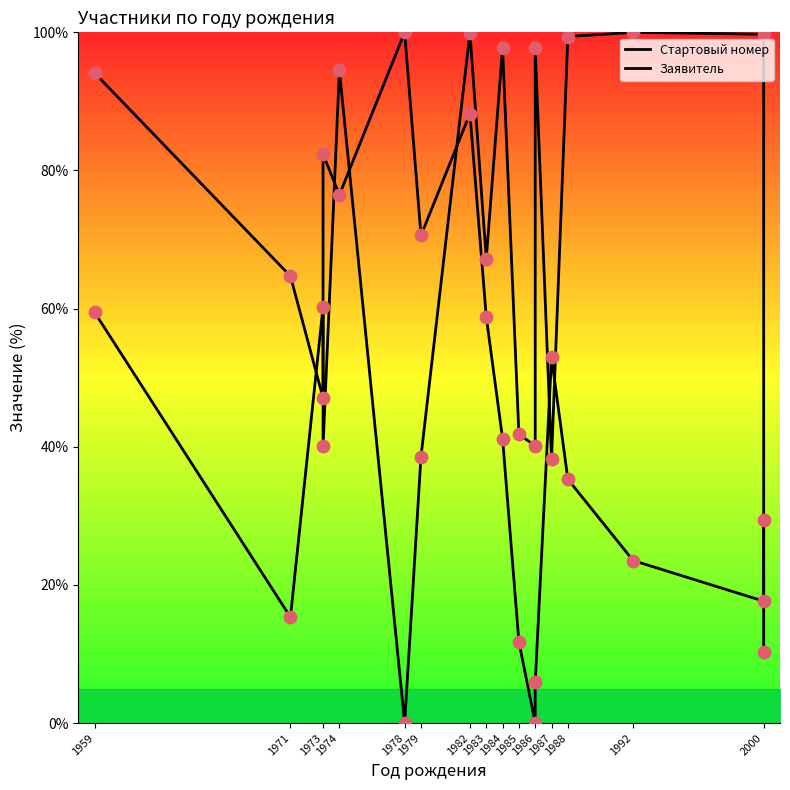

What are all the series names shown in the legend?

Стартовый номер, Заявитель